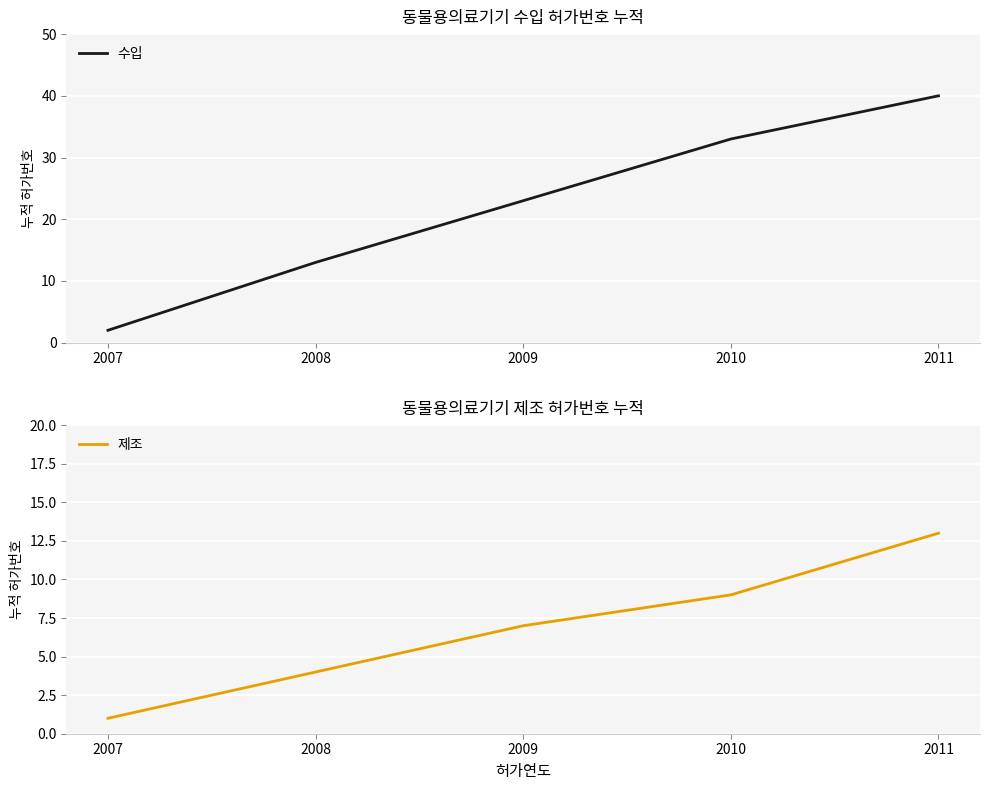

Which category has the lowest value across all series?

2007